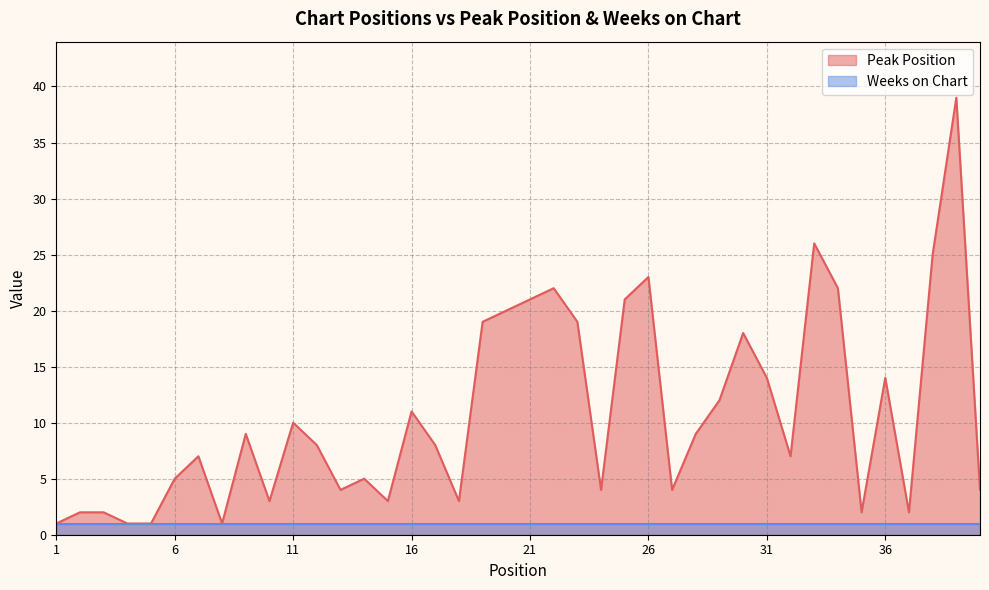

Between 16 and 25, which is larger?

25